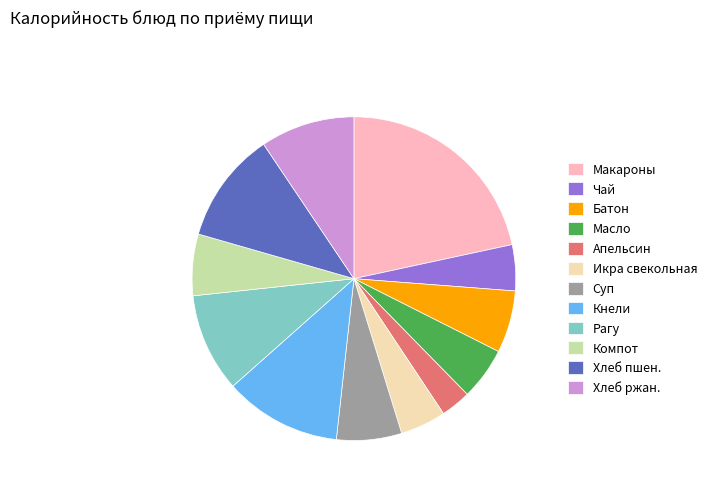

Count the number of slices in the pie.

12